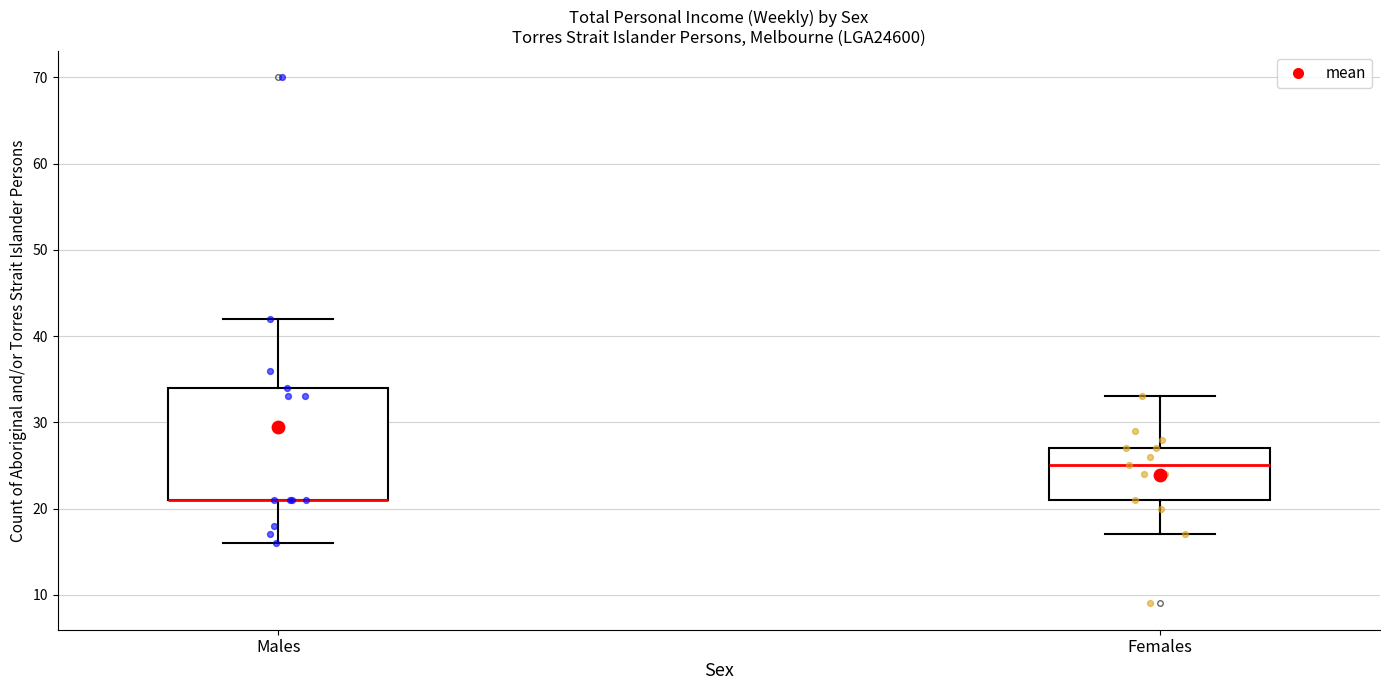

Reading left to right, transcribe this box plot: for each box, give where its median line is, the range the box spans, and where its two whiskers end, as read against the y-axis. The values are not printed on the chart, so give them approximately, as read against the axis.

Males: median 21 (drawn on the box's lower edge), box 21 to 34, whiskers 16 to 42
Females: median 25, box 21 to 27, whiskers 17 to 33